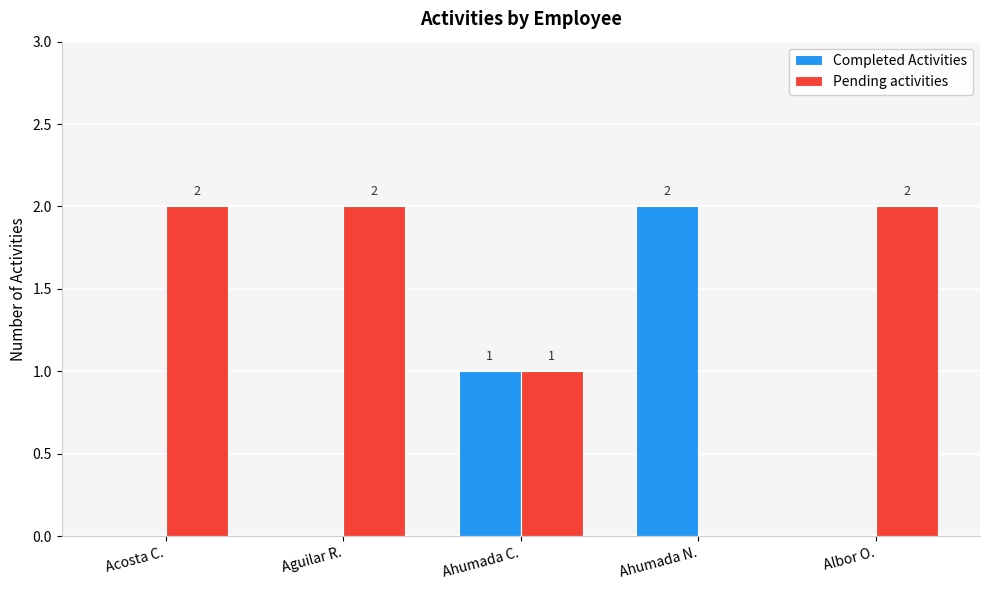

Reading left to right, extract all data points from this chart.

Completed Activities: 0	0	1	2	0
Pending activities: 2	2	1	0	2